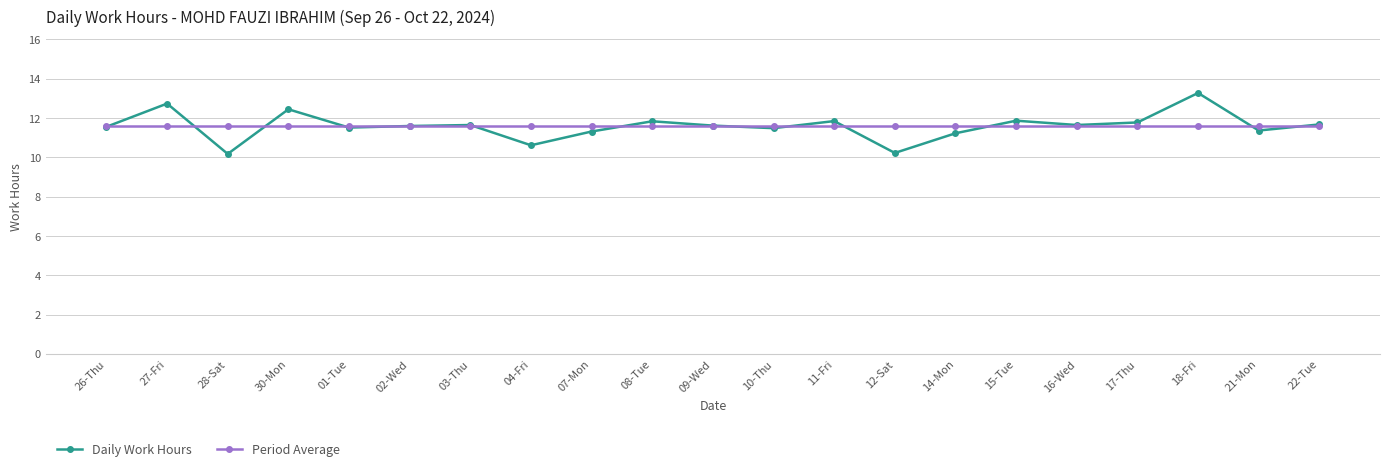

What is the label of the 14th point from the left?

12-Sat